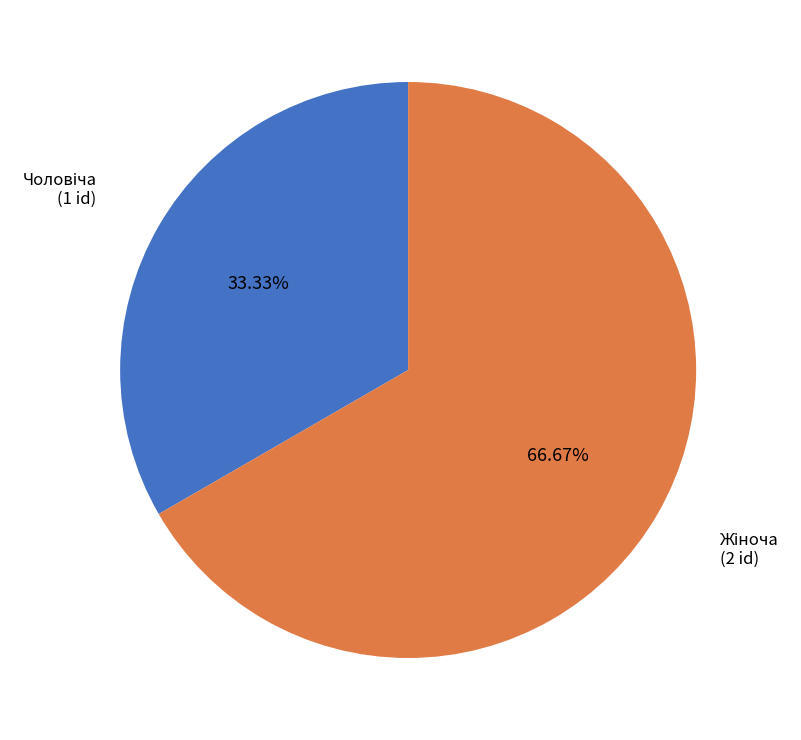

How many slices are in this pie chart?

2